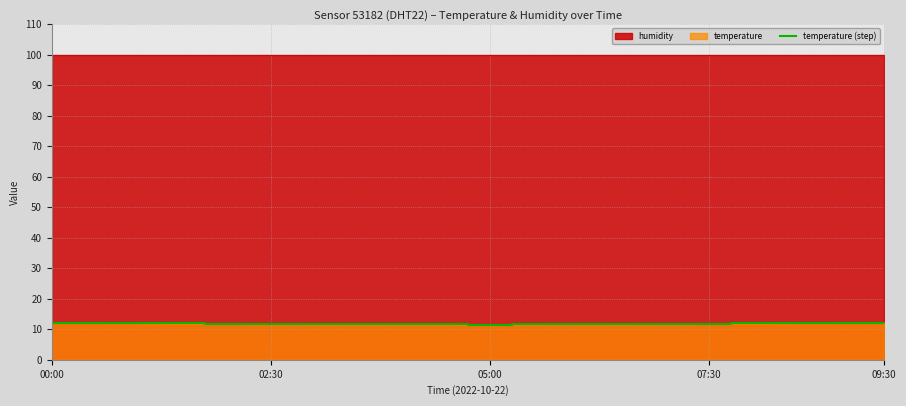

What is the label of the 6th point from the right?

14